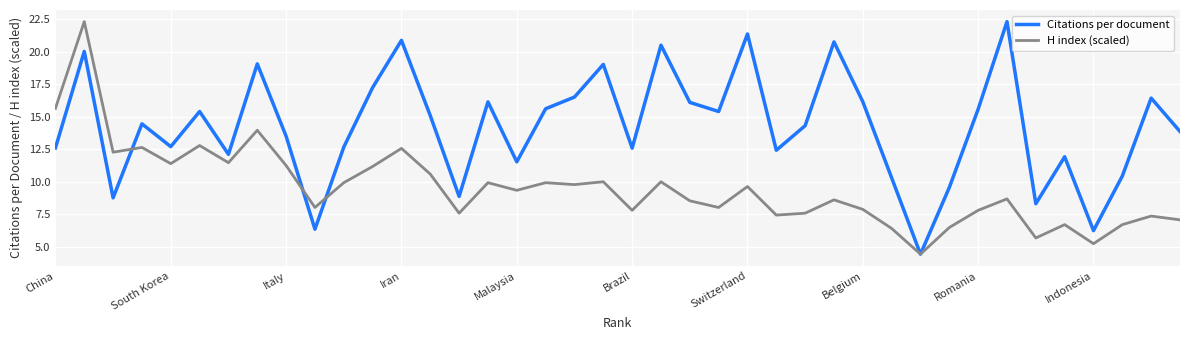

What is the minimum value shown in the chart?

4.4